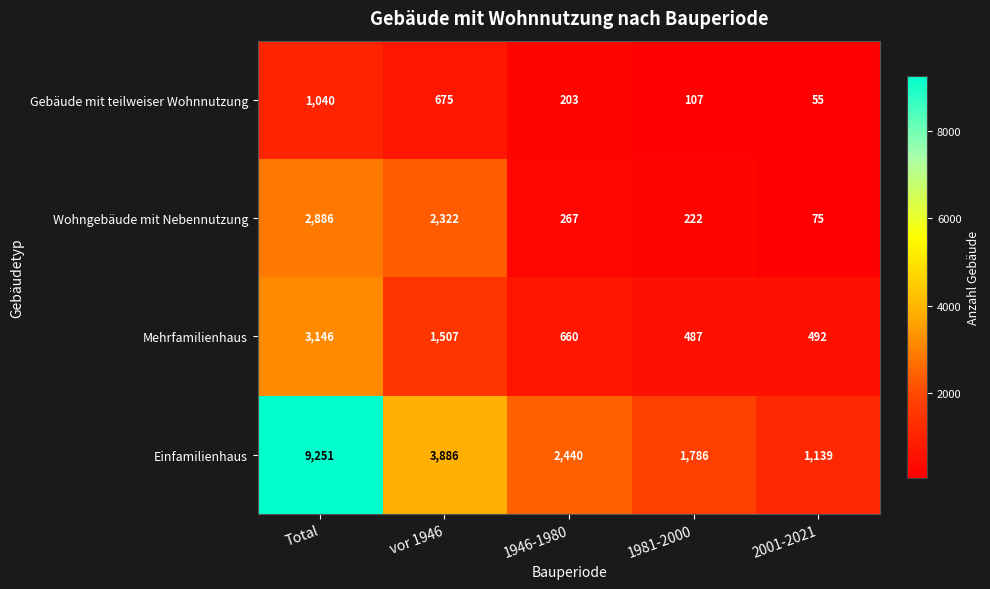

At which label does Wohngebäude mit Nebennutzung reach its minimum?

2001-2021